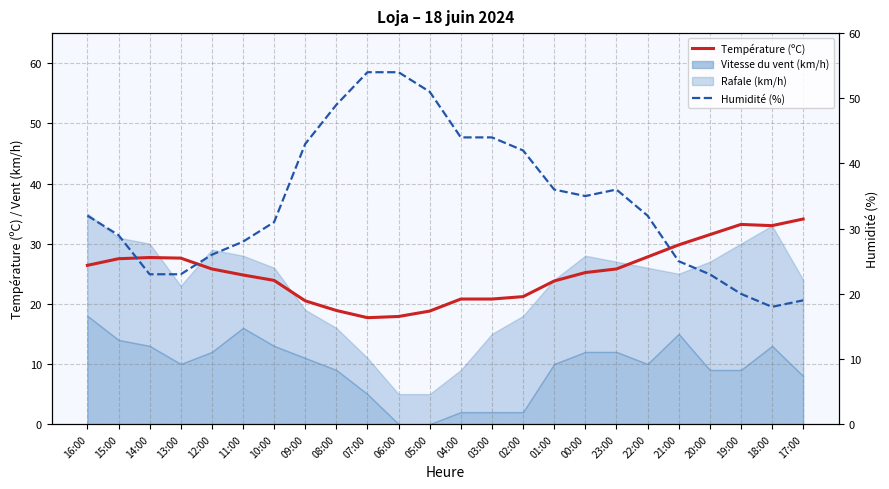

Where is Humidité (%) nearest to the value 36?

01:00